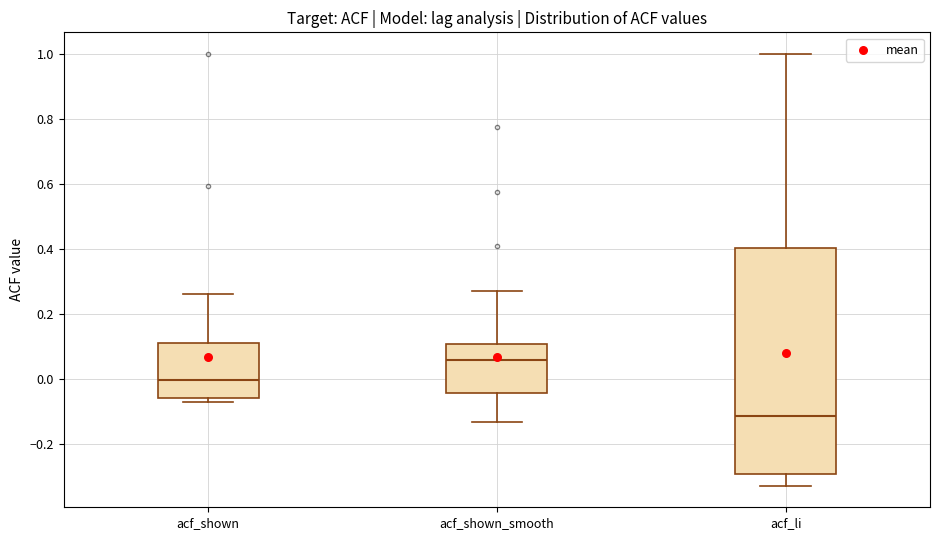

Reading left to right, transcribe this box plot: for each box, give where its median line is, the range the box spans, and where its two whiskers end, as read against the y-axis. The values are not printed on the chart, so give them approximately, as read against the axis.

acf_shown: median 0.00, box -0.06 to 0.12, whiskers -0.06 (just below the box's lower edge) to 0.26
acf_shown_smooth: median 0.06, box -0.04 to 0.10, whiskers -0.14 to 0.28
acf_li: median -0.12, box -0.30 to 0.40, whiskers -0.32 to 1.00